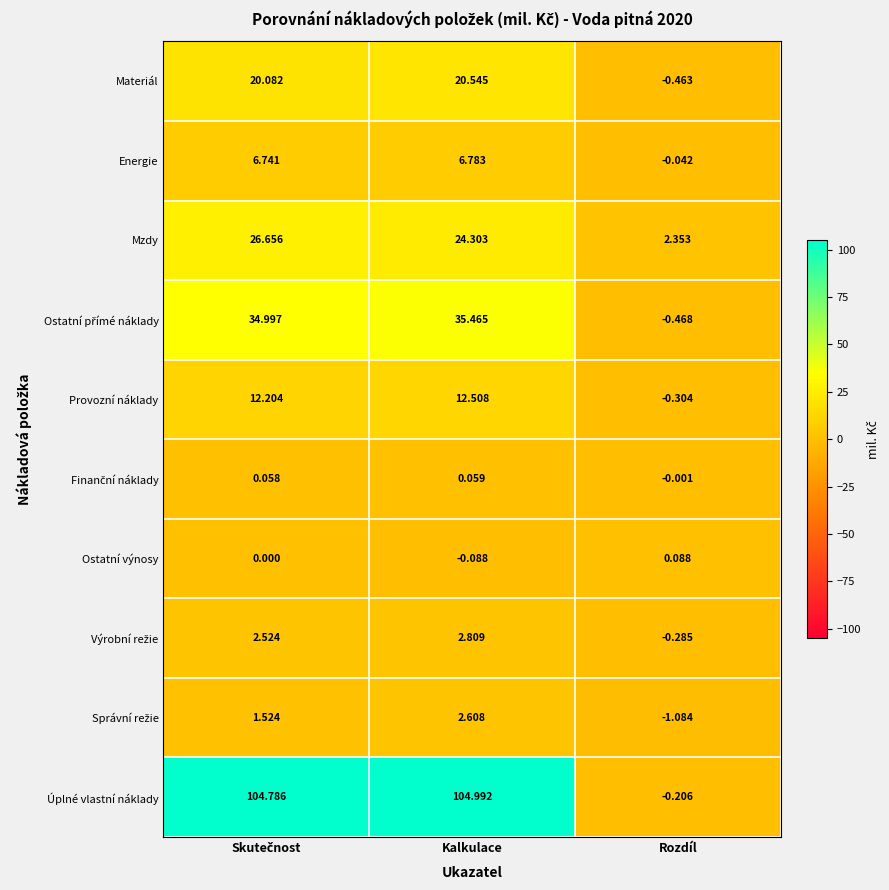

Count the number of categories in the chart.

3